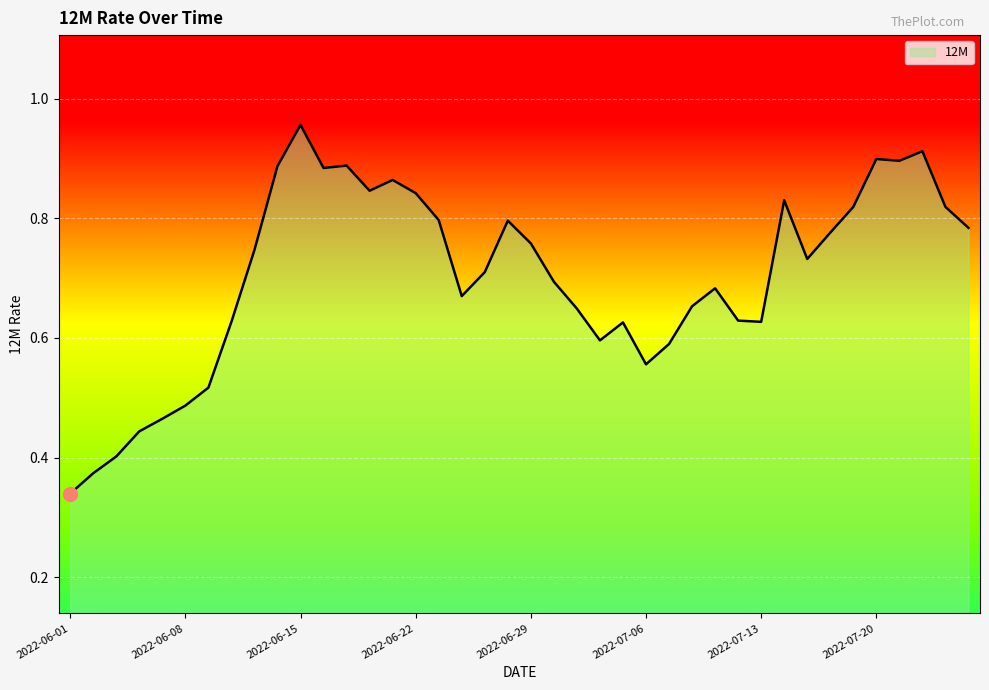

List the labels in order of value, smallest first.

2022-06-01, 2022-06-02, 2022-06-03, 2022-06-06, 2022-06-07, 2022-06-08, 2022-06-09, 2022-07-06, 2022-07-07, 2022-07-04, 2022-07-05, 2022-06-10, 2022-07-13, 2022-07-12, 2022-07-01, 2022-07-08, 2022-06-24, 2022-07-11, 2022-06-30, 2022-06-27, 2022-07-15, 2022-06-13, 2022-06-29, 2022-07-18, 2022-07-26, 2022-06-28, 2022-06-23, 2022-07-19, 2022-07-25, 2022-07-14, 2022-06-22, 2022-06-20, 2022-06-21, 2022-06-16, 2022-06-14, 2022-06-17, 2022-07-21, 2022-07-20, 2022-07-22, 2022-06-15